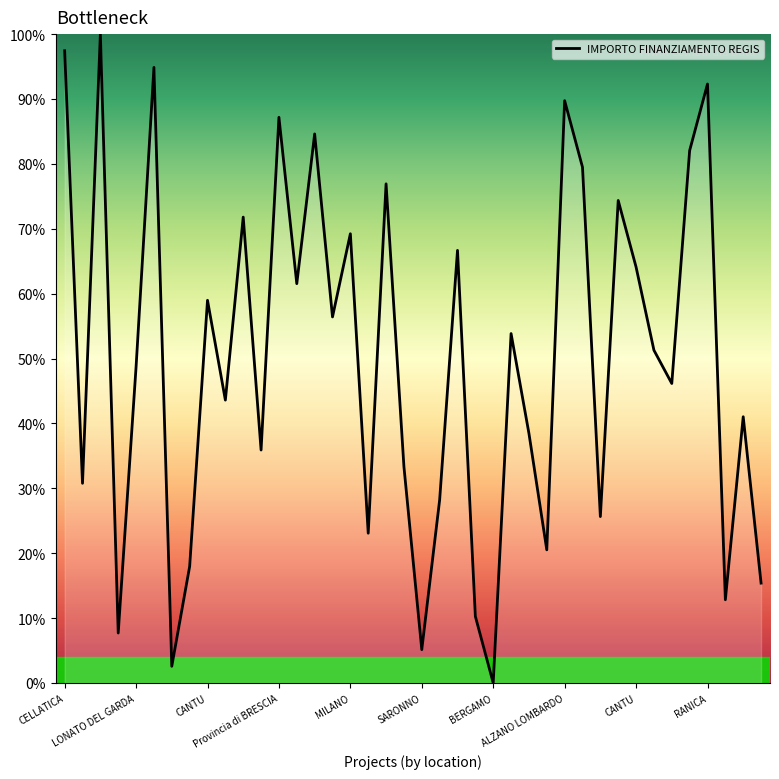

What is the maximum value shown in the chart?

100.0